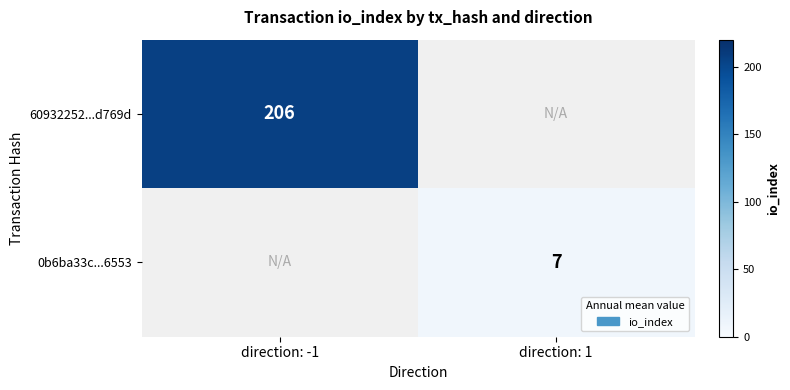

The value of 60932252...d769d at direction: -1 is 304. True or false?

False